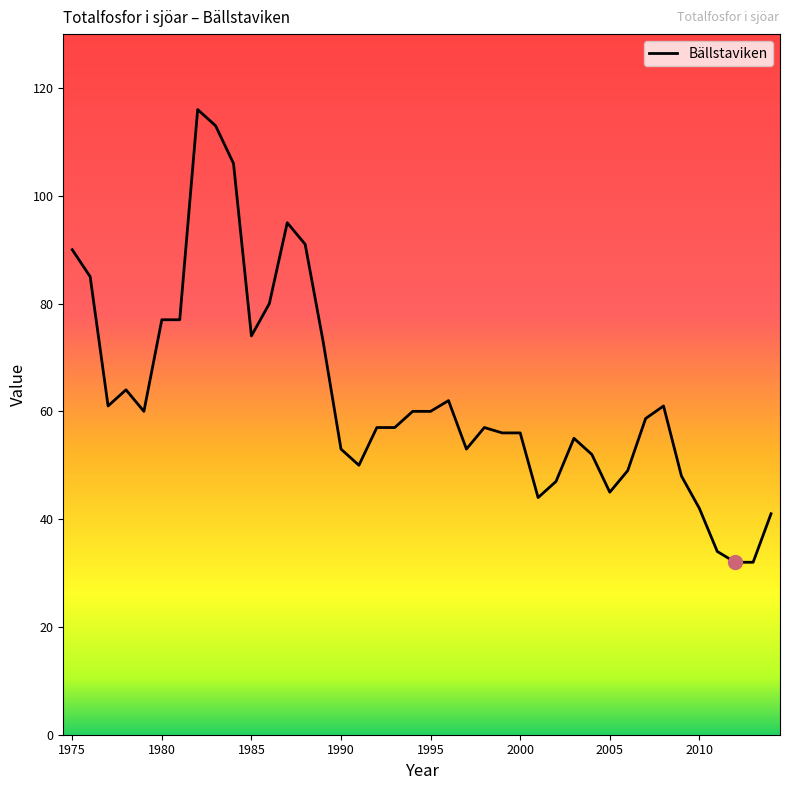

What is the greatest value displayed?

116.0